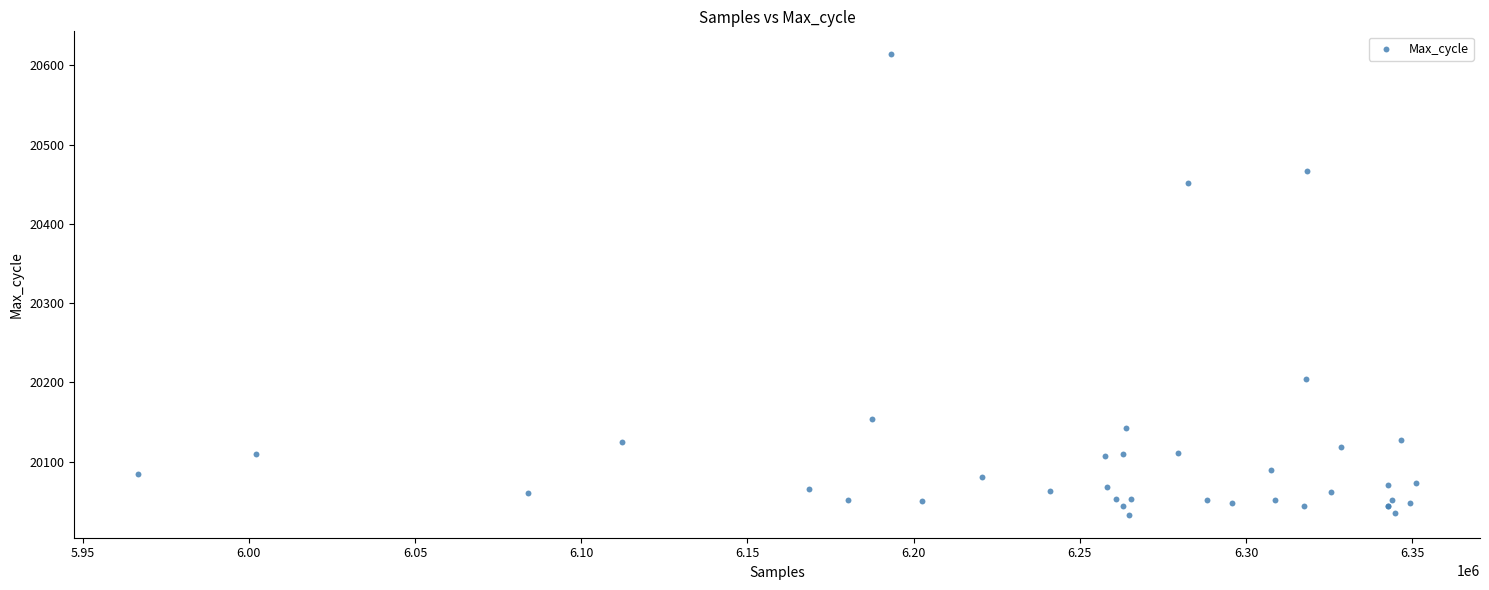

What Y value in the scatter plot is closest to 20323?

20204